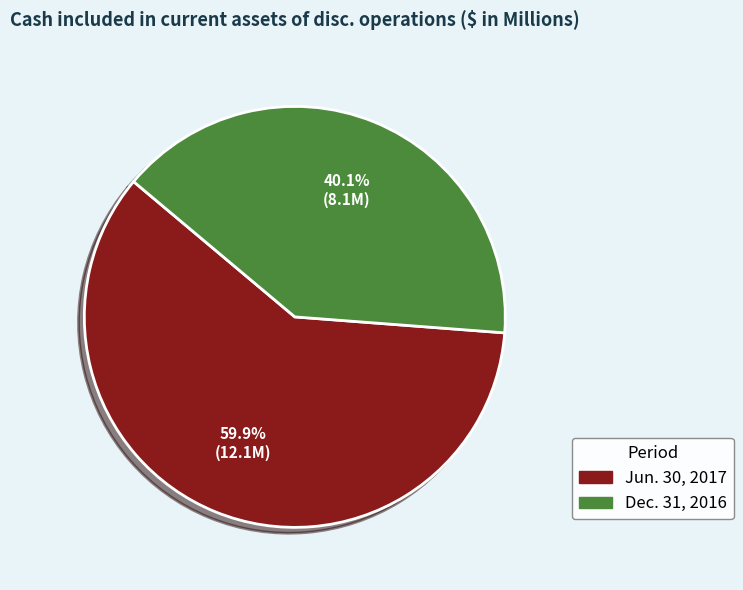

Which slice is the smallest?

Dec. 31, 2016